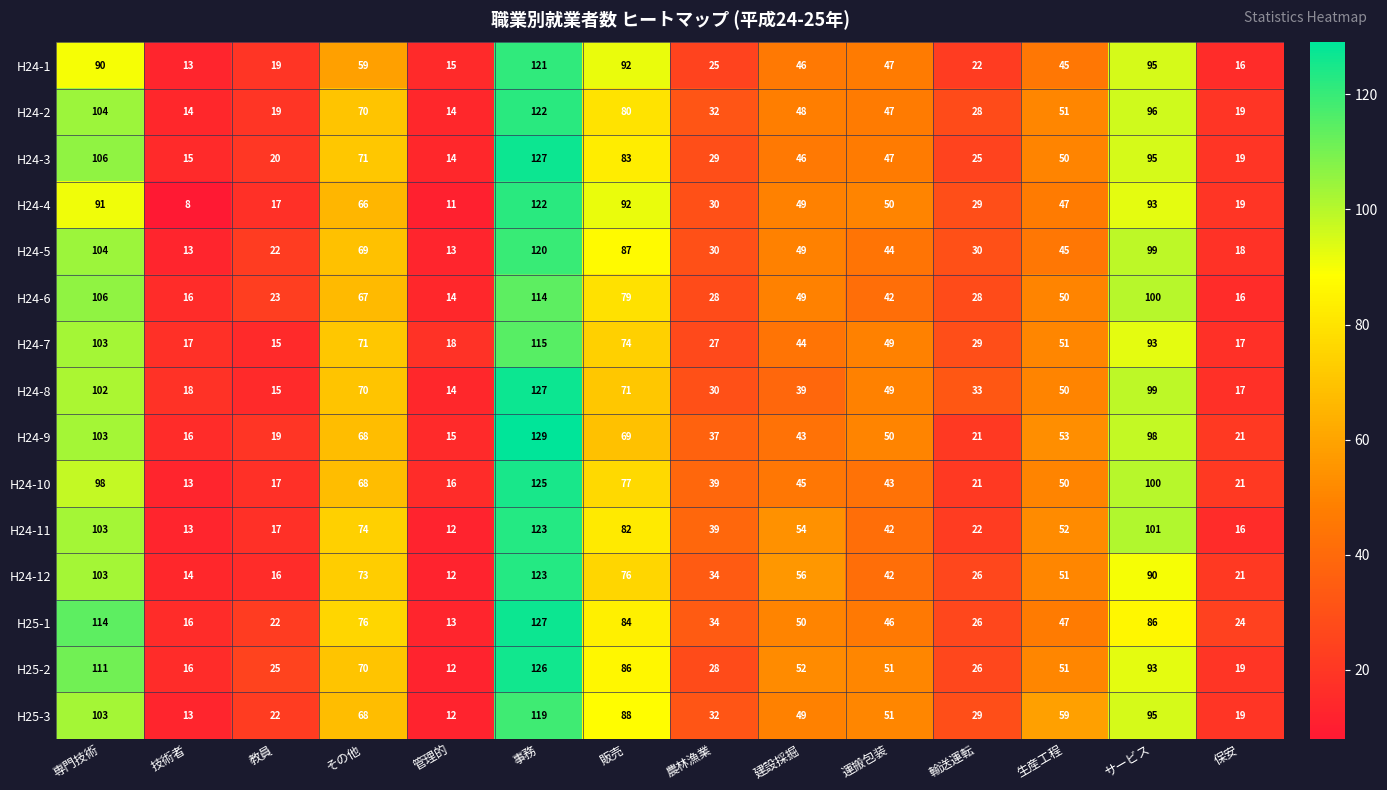

What value does the H24-2 series have at 事務, to the nearest 10?

120